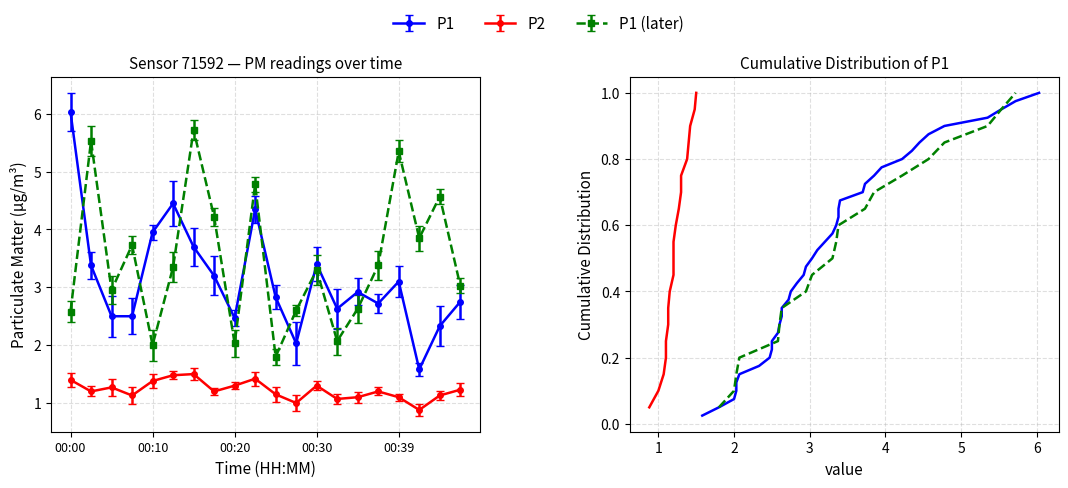

Which category has the lowest value across all series?

00:42